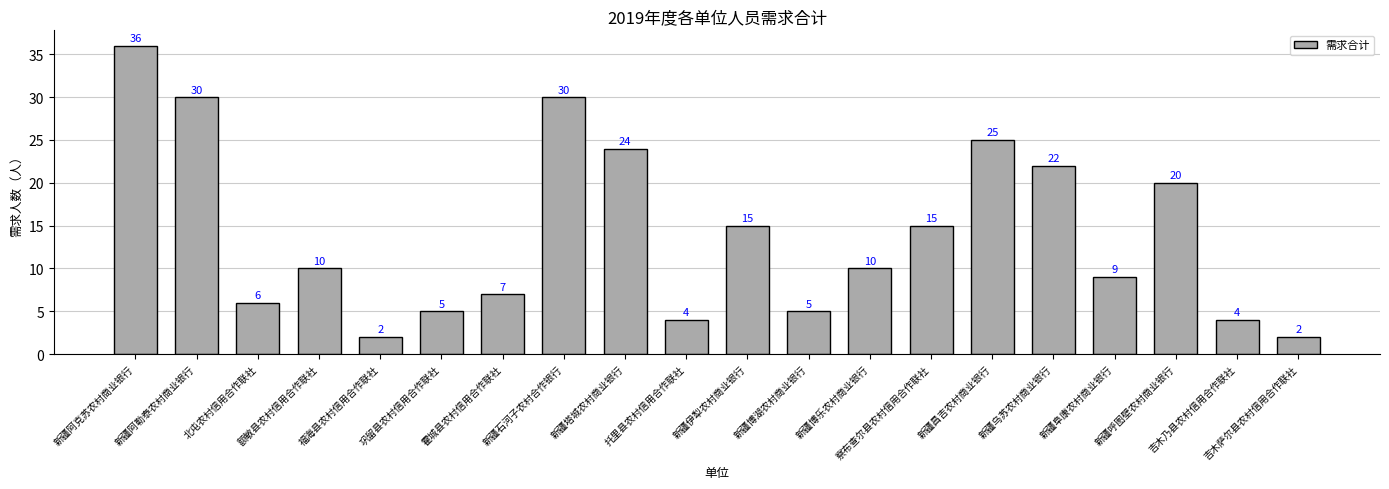

Reading left to right, transcribe all the data shown in this chart.

36	30	6	10	2	5	7	30	24	4	15	5	10	15	25	22	9	20	4	2